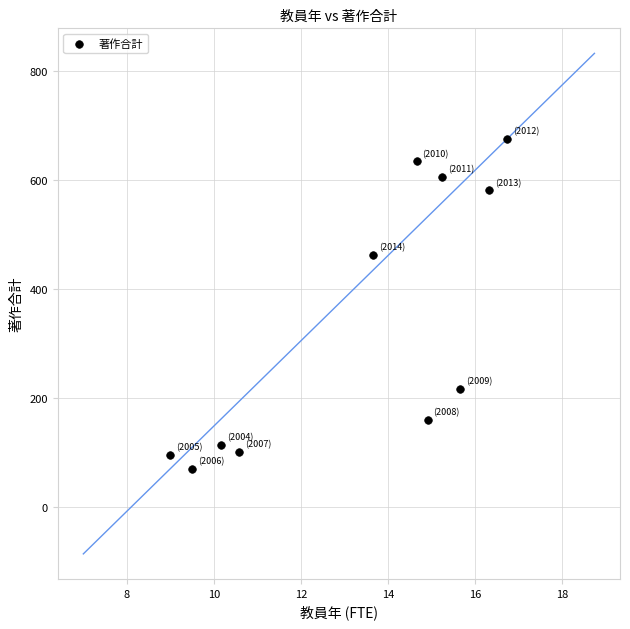

What is the average Y value?

338